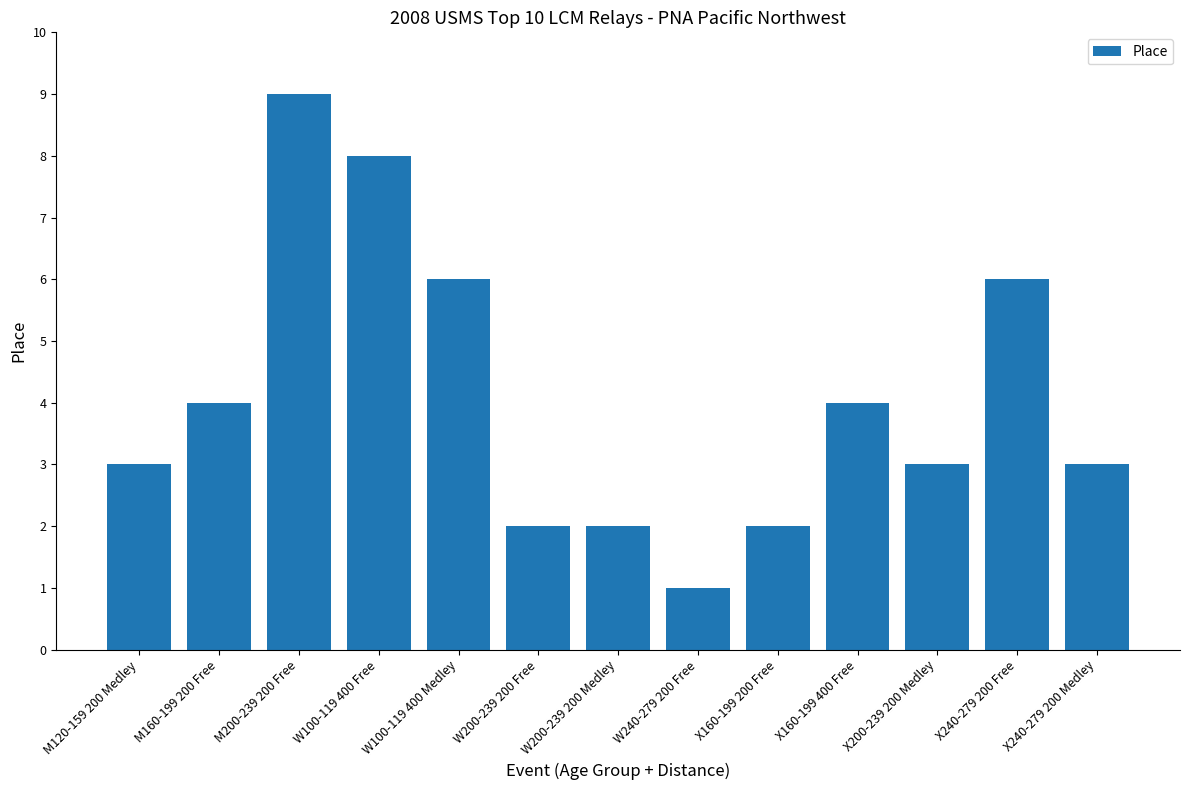

What is the value of the 10th bar from the left?

4